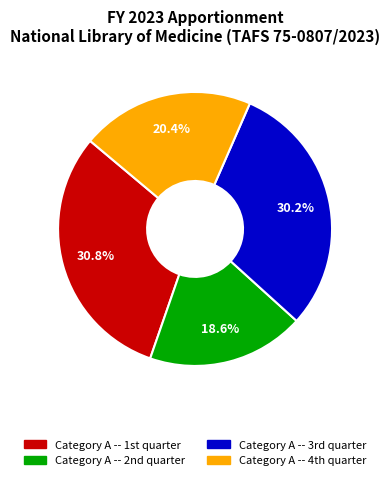

Is there a majority slice in this chart?

No